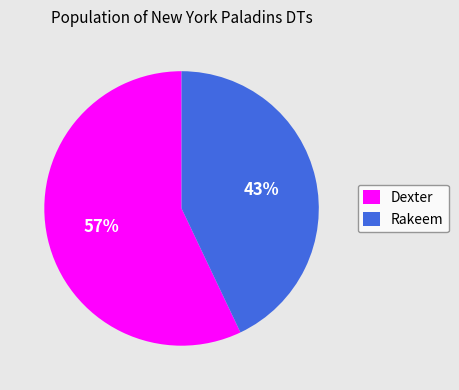

Does Rakeem account for over 50% of the chart?

No